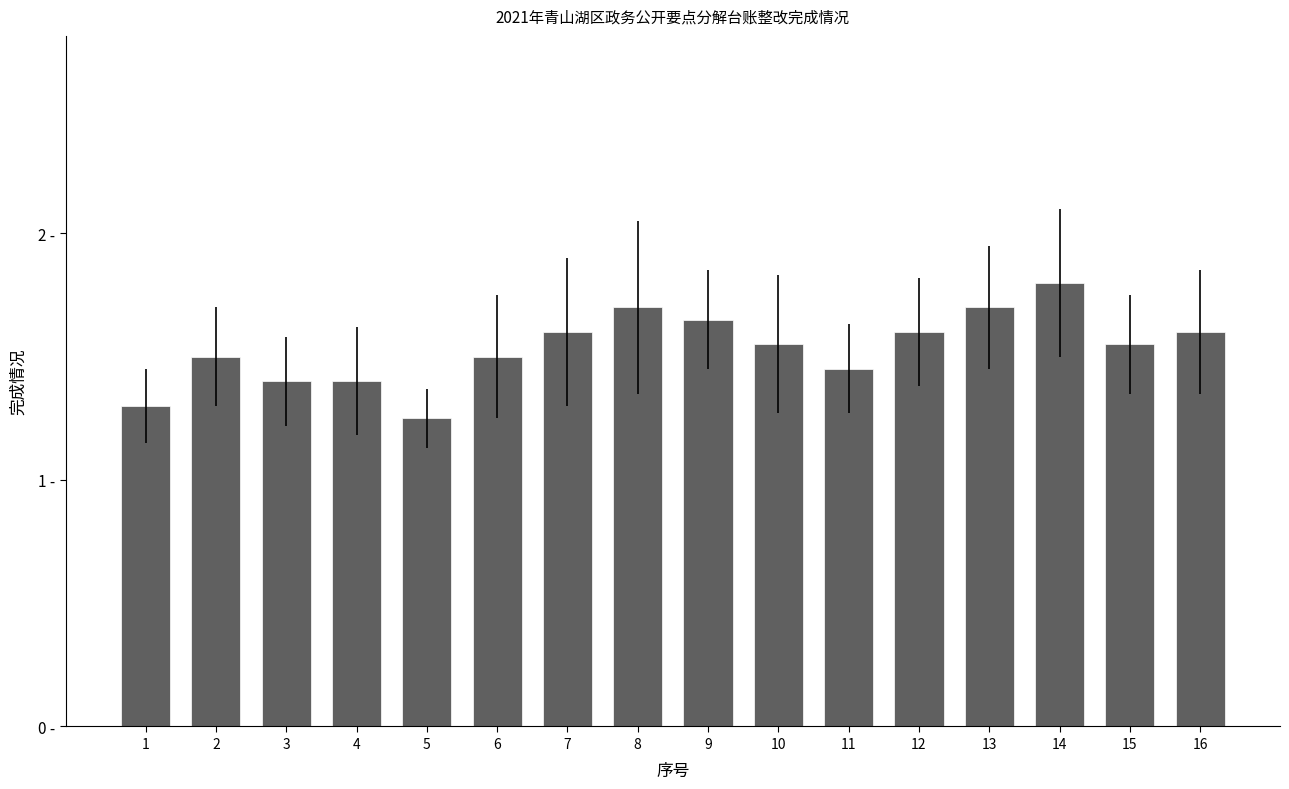

Count the values in the range 1 to 2.

16